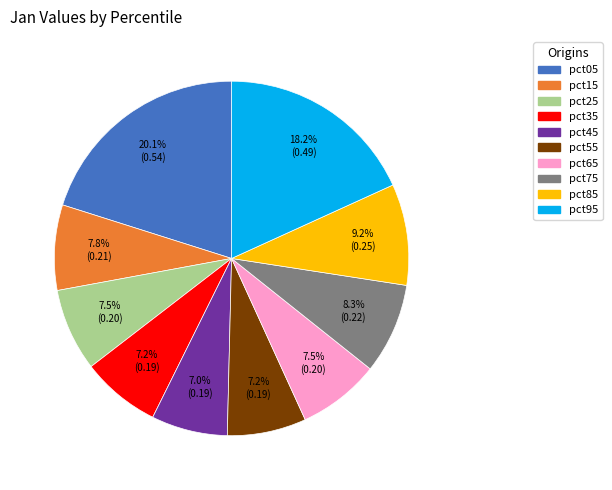

Is there a majority slice in this chart?

No